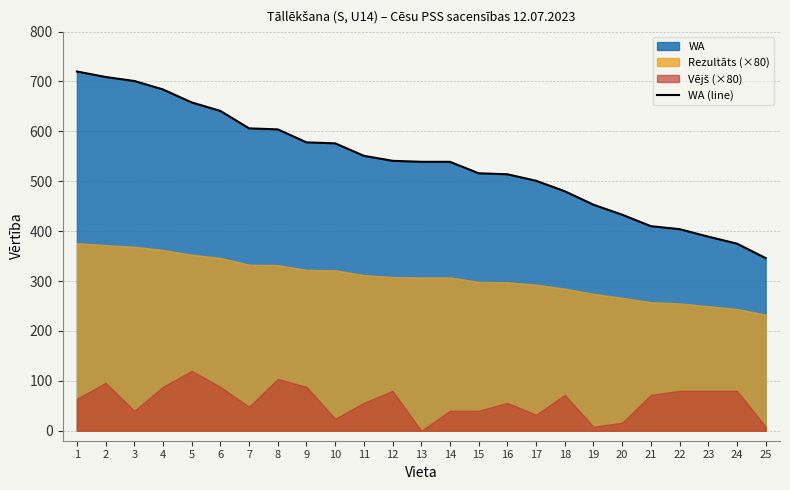

Where is the data nearest to the value 533?

13